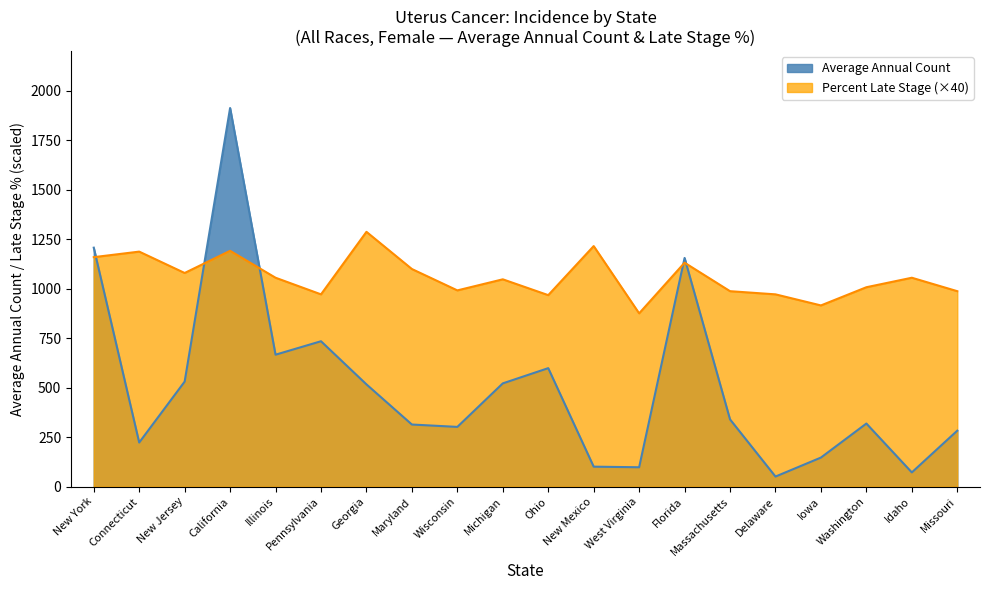

What is the label of the 12th point from the left?

New Mexico